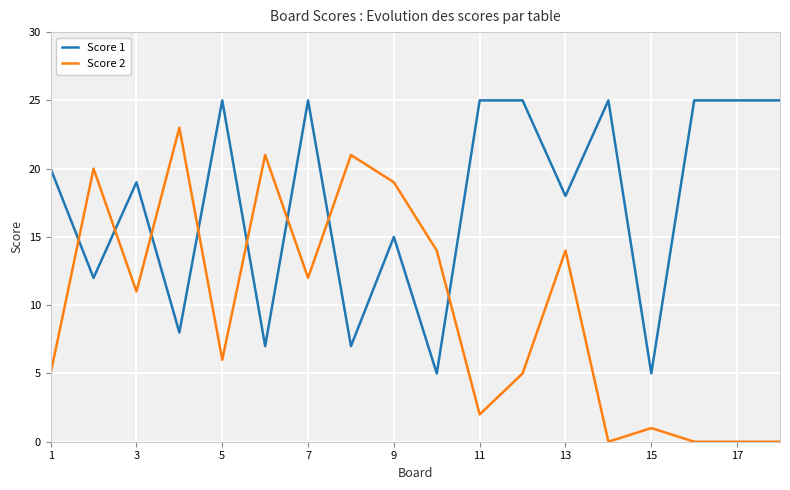

At how many categories does at least one series exceed 11?

17